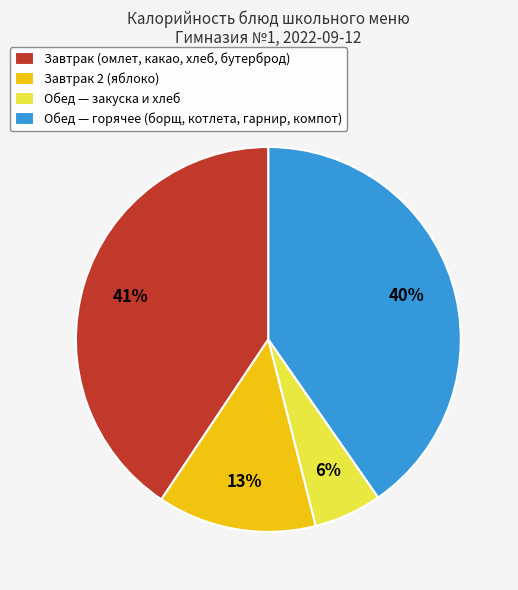

The Завтрак 2 (яблоко) slice represents 13% of the pie. True or false?

True